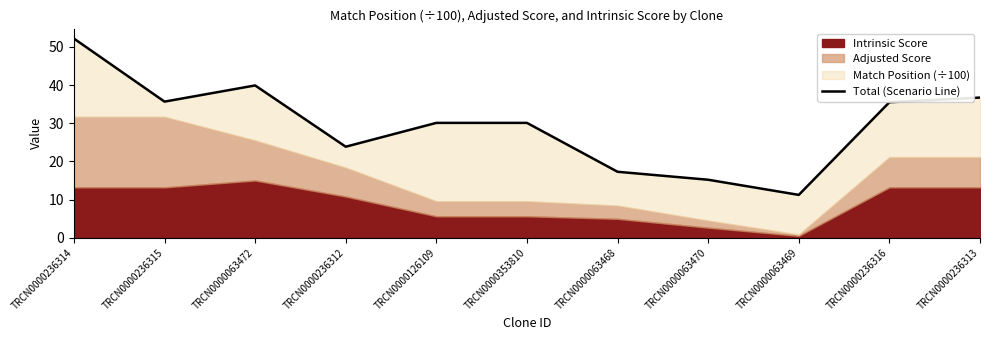

Where is the first local maximum?

TRCN0000063472